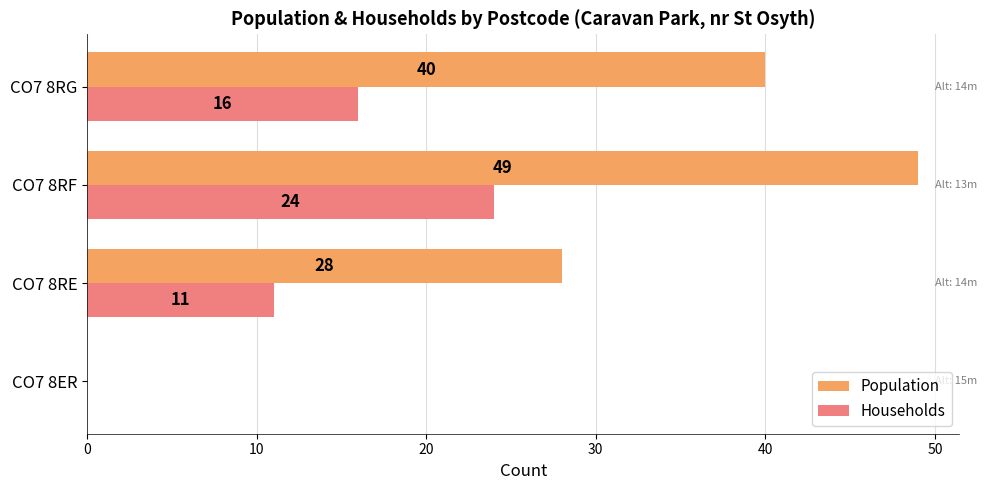

Which series changed the most between CO7 8RF and CO7 8RG?

Population